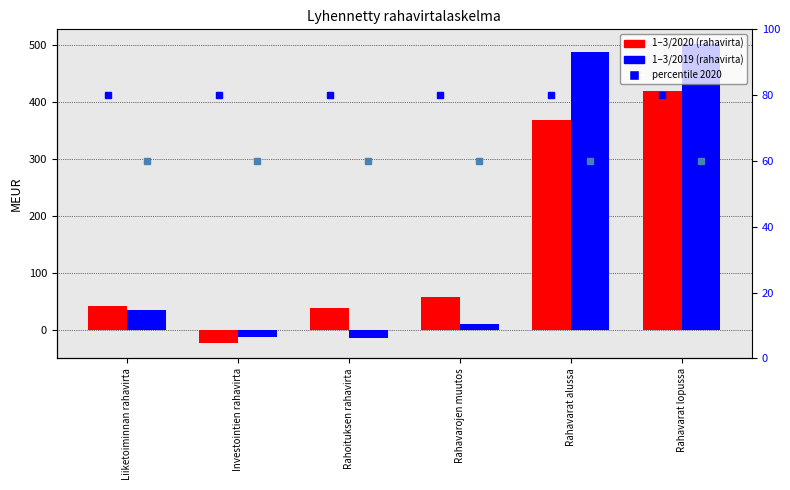

What is the total value across all series at Investointien rahavirta?

104.0